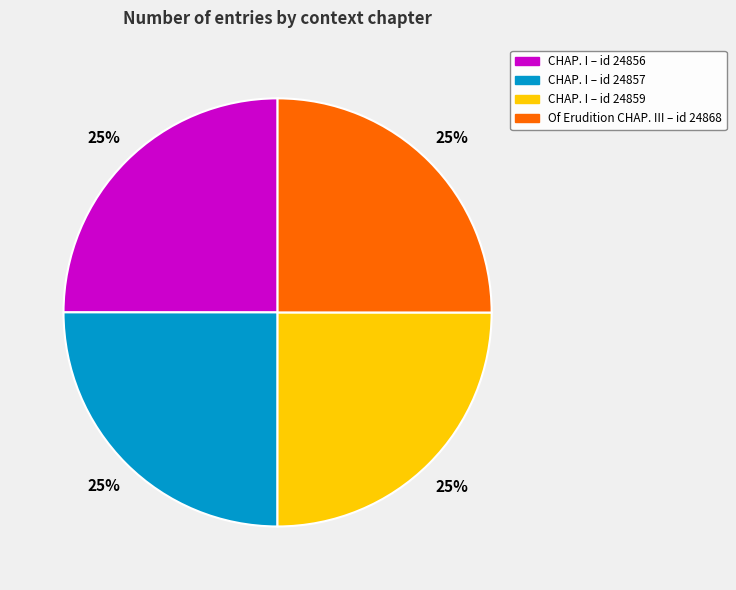

To the nearest percent, what is the average slice percentage?

25%